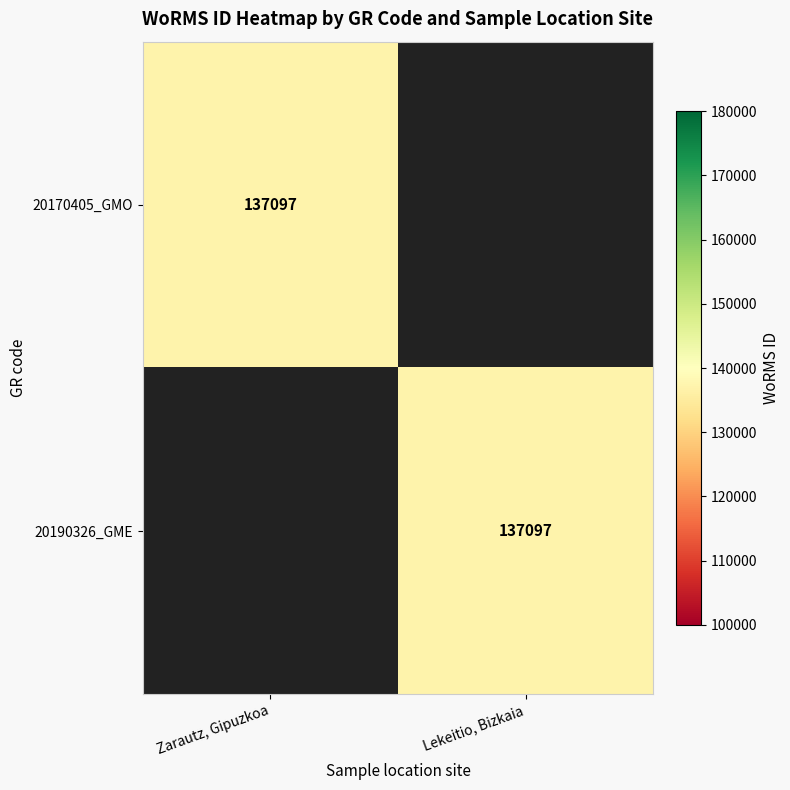

At which category does the chart reach its minimum across all series?

Lekeitio, Bizkaia